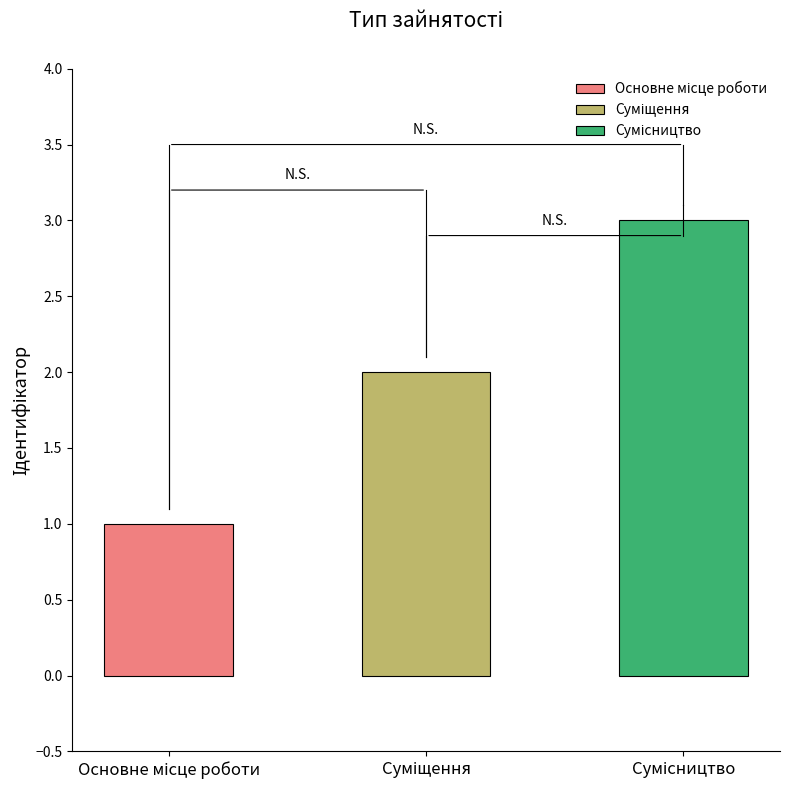

Reading right to left, extract all data points from this chart.

3	2	1